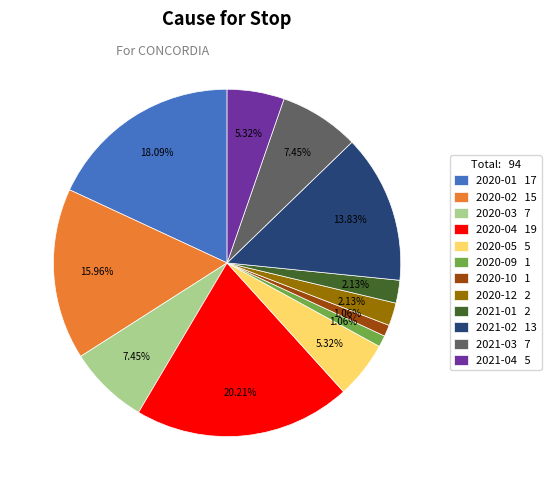

What is the ratio of the value at 2021-04 5 to the value at 2020-03 7?

0.7